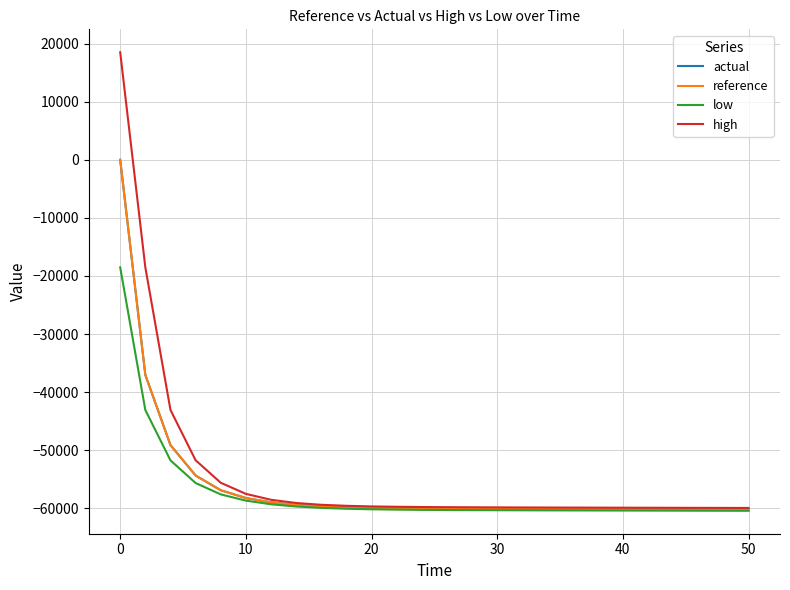

How many values in the low series exceed -60282?

12